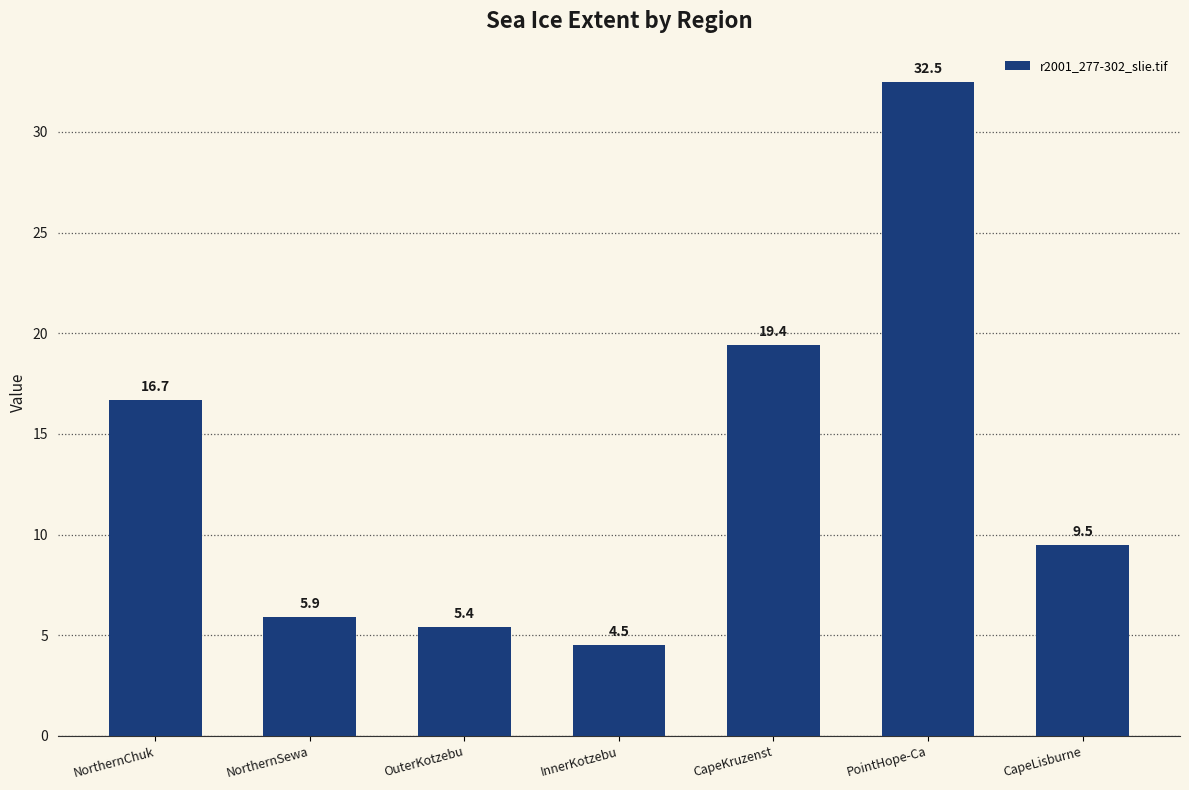

What is the difference between the values at NorthernSewa and OuterKotzebu?

0.5